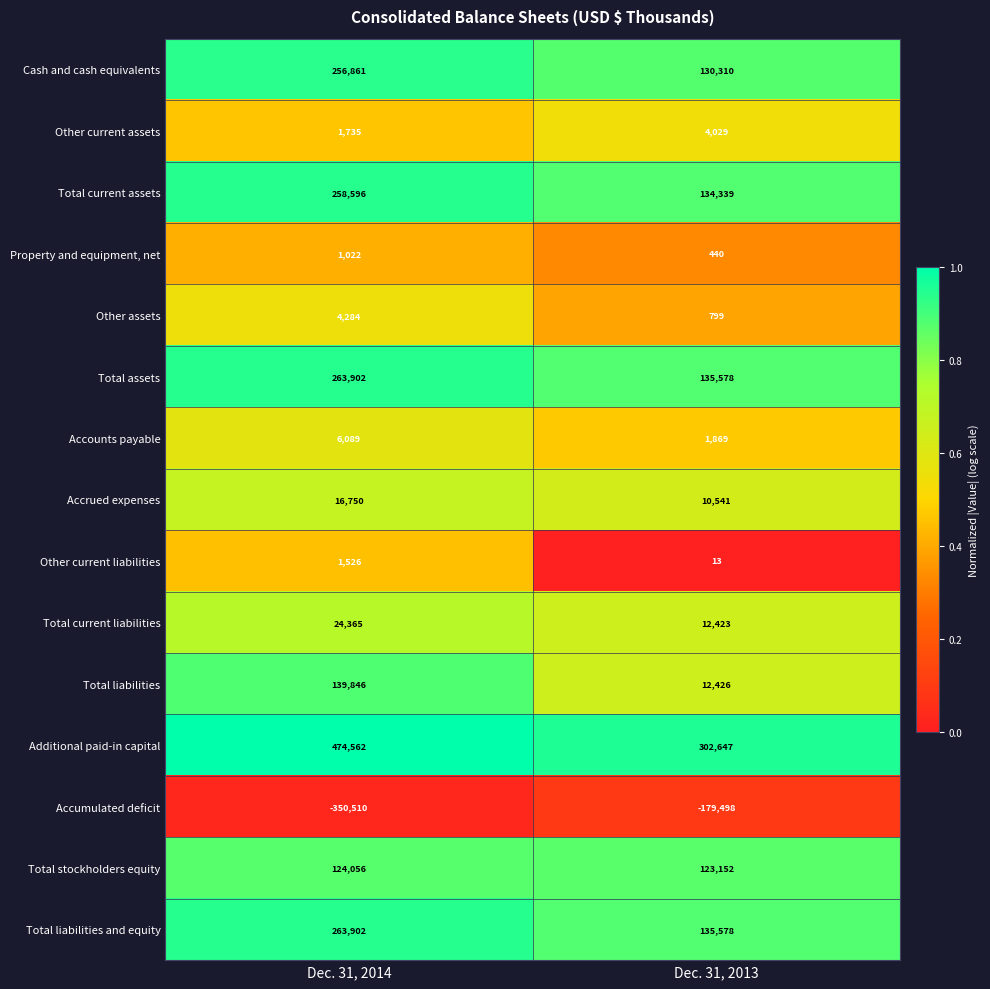

Reading left to right, extract all data points from this chart.

Cash and cash equivalents: Dec. 31, 2014=256861	Dec. 31, 2013=130310
Other current assets: Dec. 31, 2014=1735	Dec. 31, 2013=4029
Total current assets: Dec. 31, 2014=258596	Dec. 31, 2013=134339
Property and equipment, net: Dec. 31, 2014=1022	Dec. 31, 2013=440
Other assets: Dec. 31, 2014=4284	Dec. 31, 2013=799
Total assets: Dec. 31, 2014=263902	Dec. 31, 2013=135578
Accounts payable: Dec. 31, 2014=6089	Dec. 31, 2013=1869
Accrued expenses: Dec. 31, 2014=16750	Dec. 31, 2013=10541
Other current liabilities: Dec. 31, 2014=1526	Dec. 31, 2013=13
Total current liabilities: Dec. 31, 2014=24365	Dec. 31, 2013=12423
Total liabilities: Dec. 31, 2014=139846	Dec. 31, 2013=12426
Additional paid-in capital: Dec. 31, 2014=474562	Dec. 31, 2013=302647
Accumulated deficit: Dec. 31, 2014=-350510	Dec. 31, 2013=-179498
Total stockholders equity: Dec. 31, 2014=124056	Dec. 31, 2013=123152
Total liabilities and equity: Dec. 31, 2014=263902	Dec. 31, 2013=135578